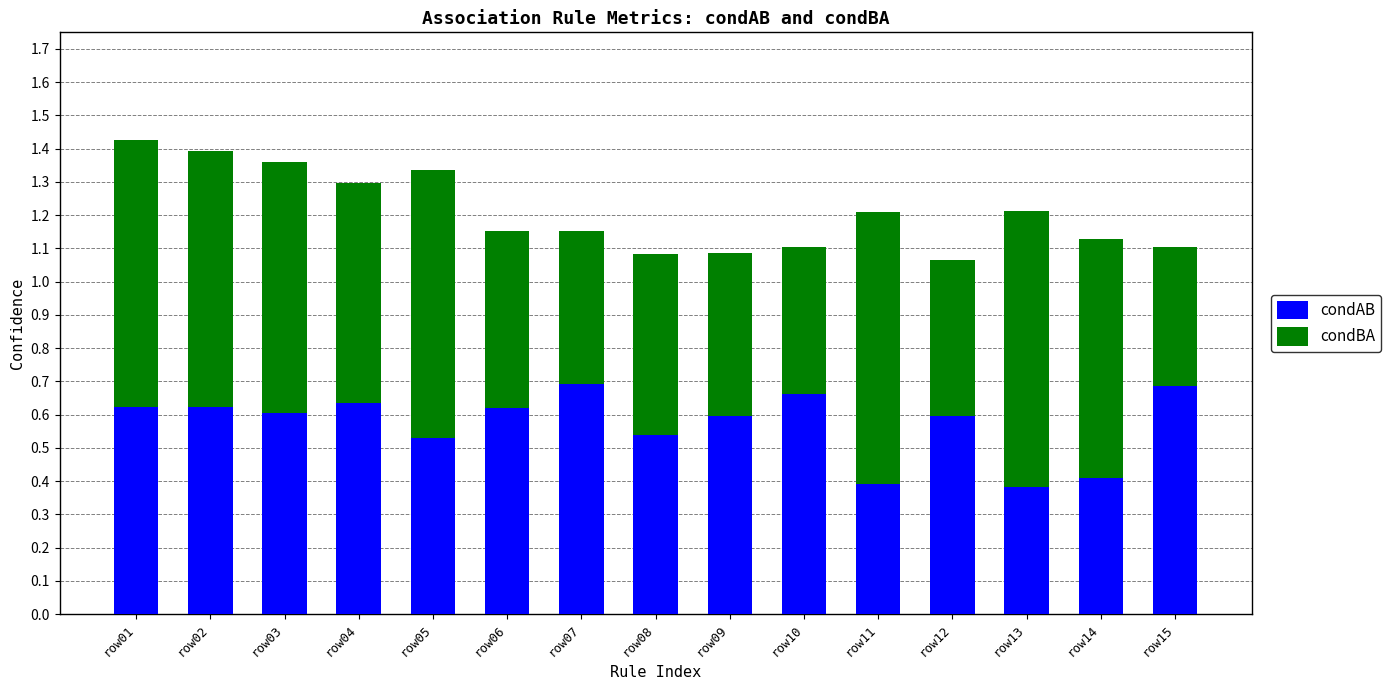

True or false: condAB has a value of 0.9 at row04.

False